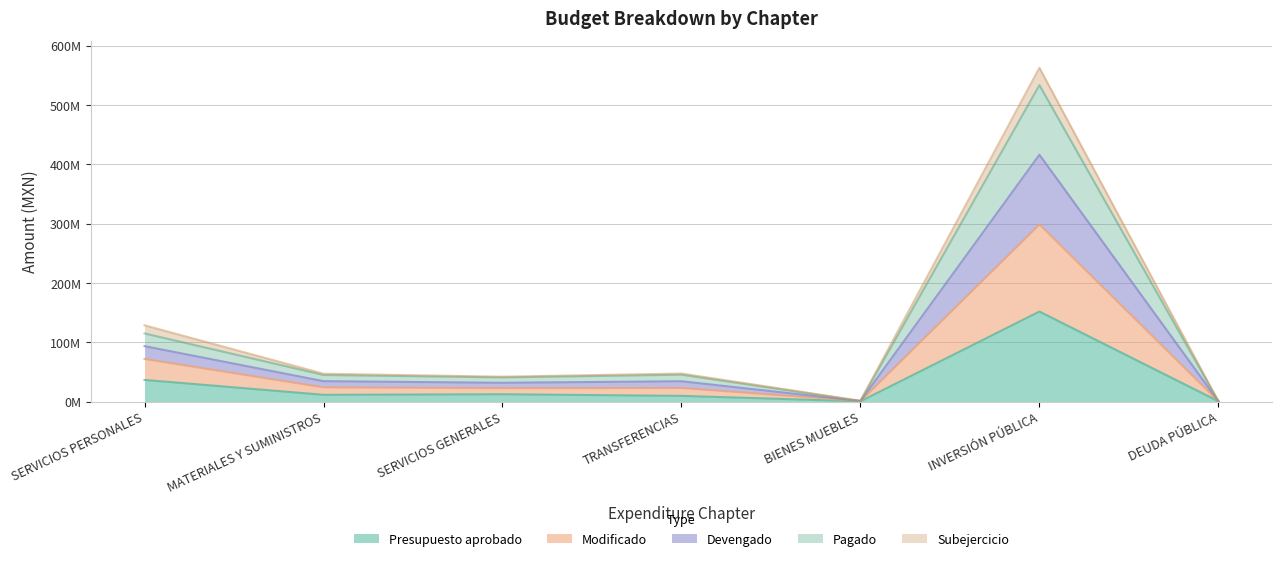

What position from the right is DEUDA PÚBLICA?

1